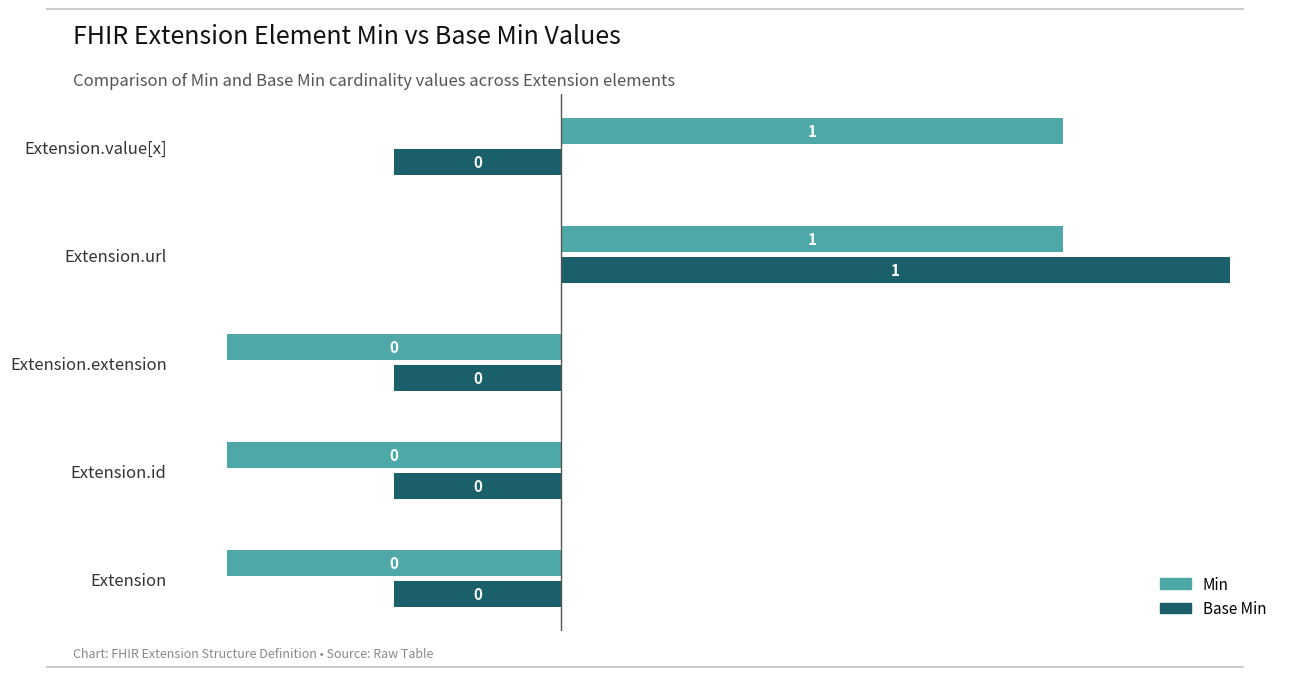

What are all the series names shown in the legend?

Min, Base Min